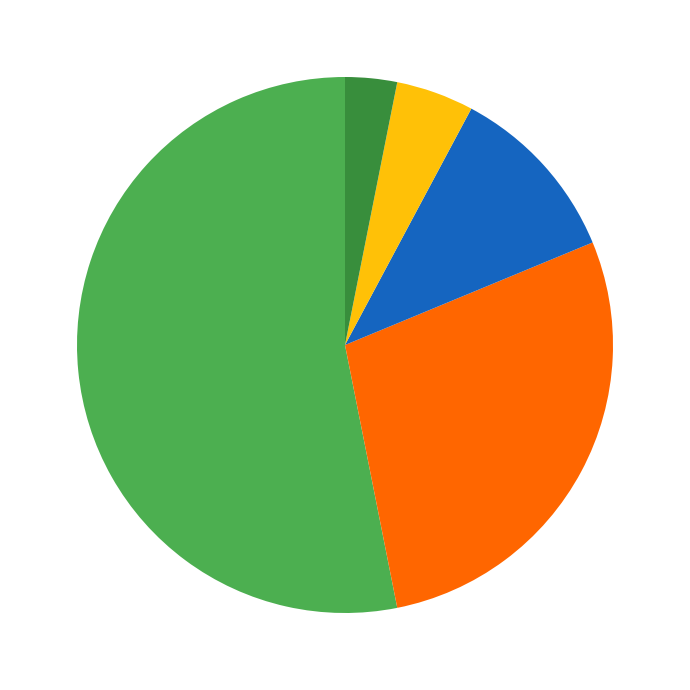

Is there a majority slice in this chart?

Yes